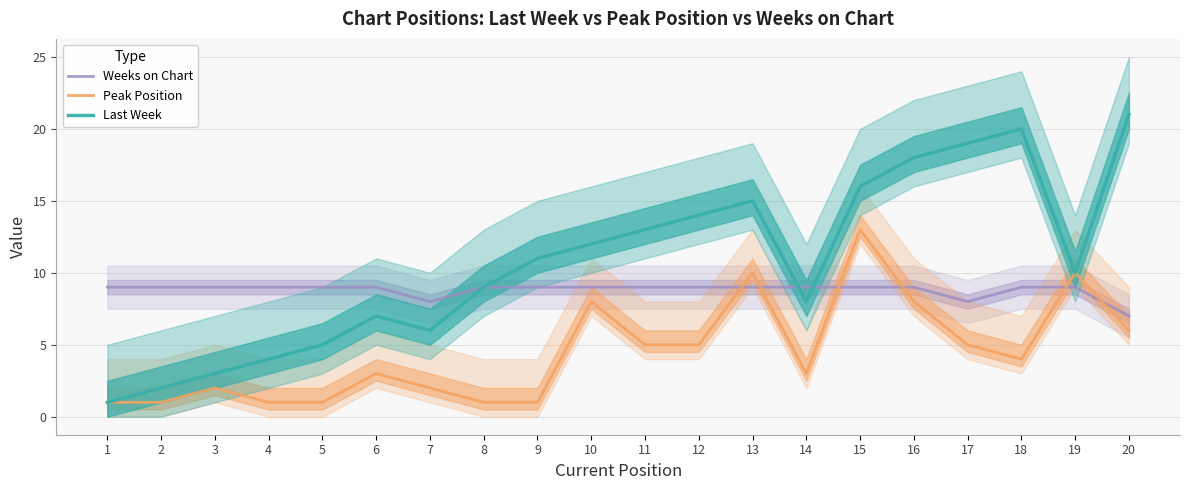

What is the value of the Weeks on Chart point at the 16th from the left?

9